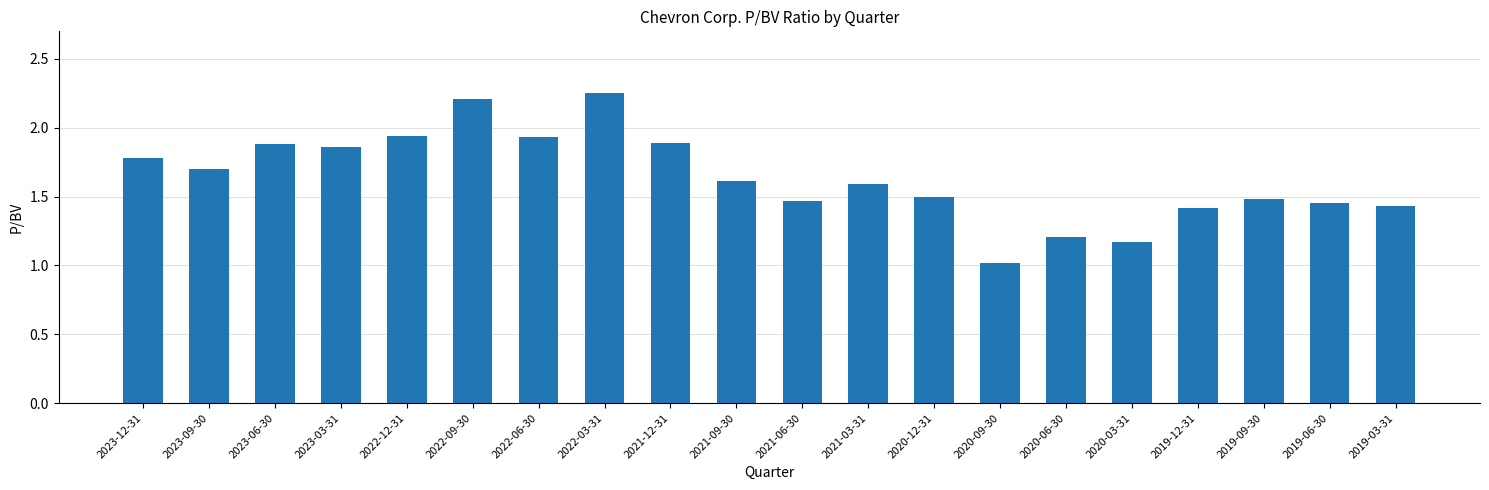

Does the chart contain any negative values?

No